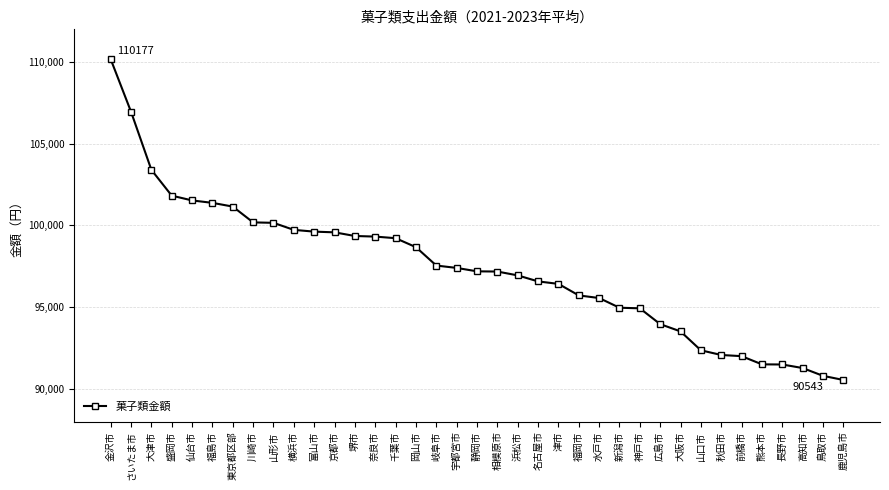

What is the value of the 6th point from the left?

101381